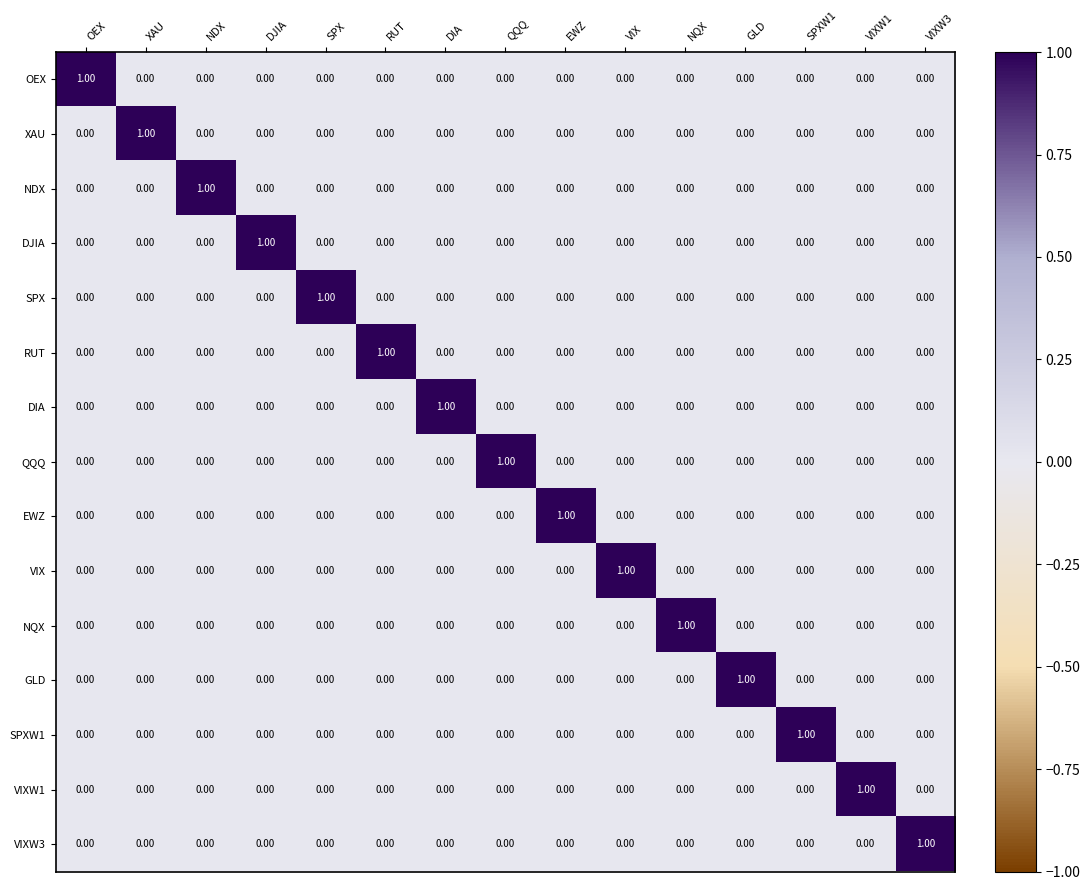

At how many categories does at least one series exceed 0?

15